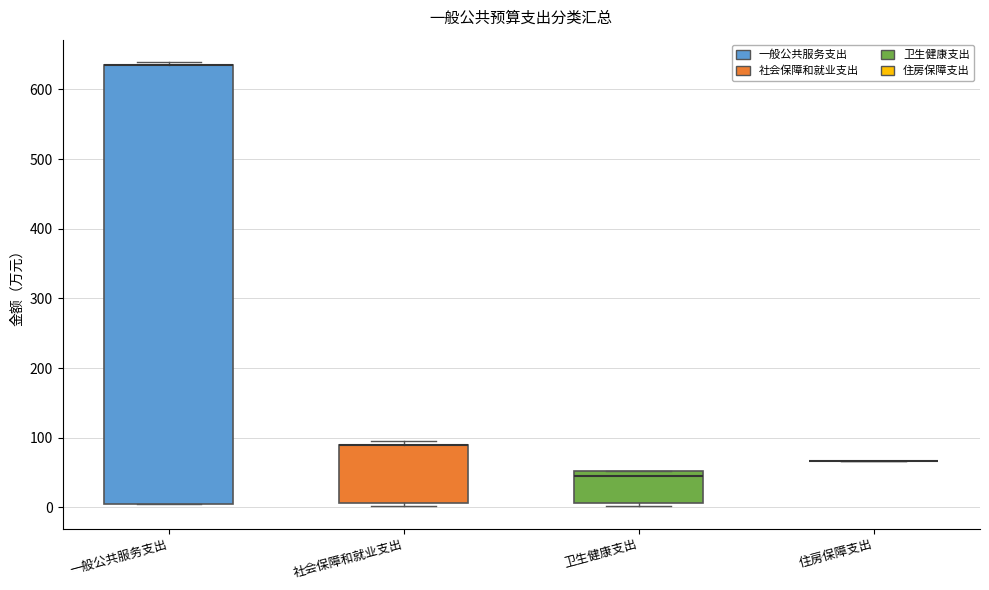

Comparing the boxes themselves (not the whiskers), which one is the tallest?

一般公共服务支出